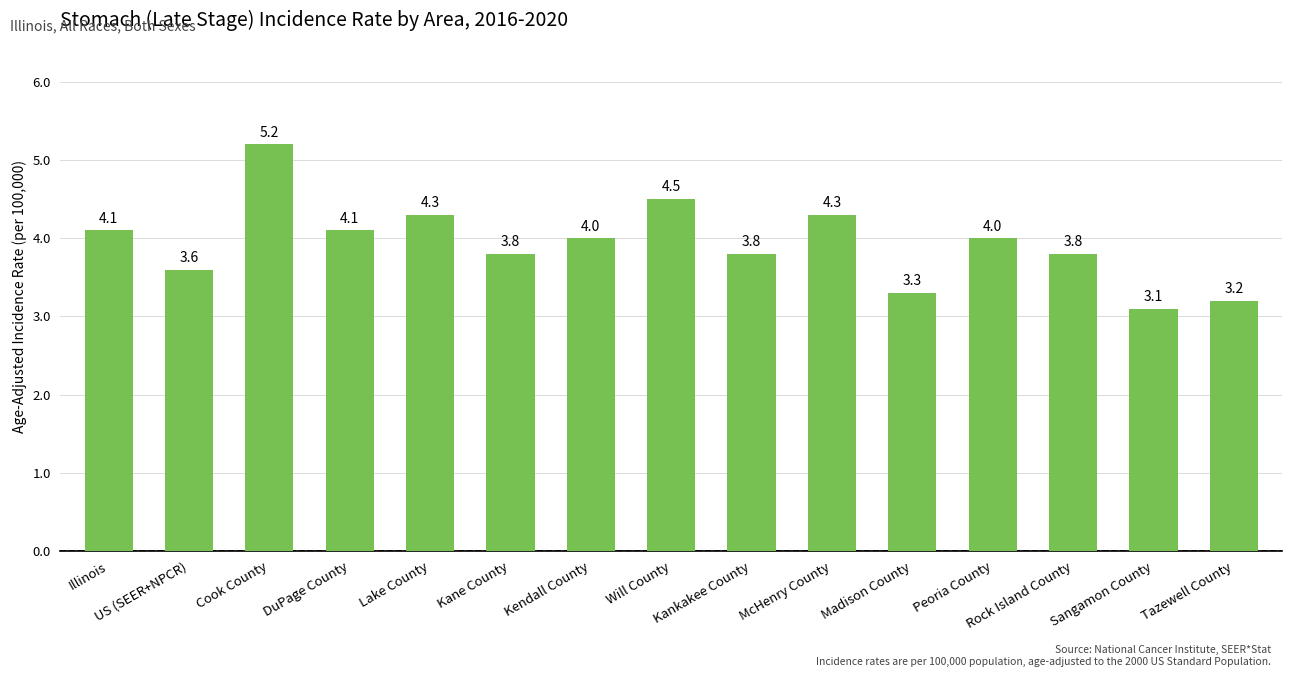

How many data points are less than 4?

7